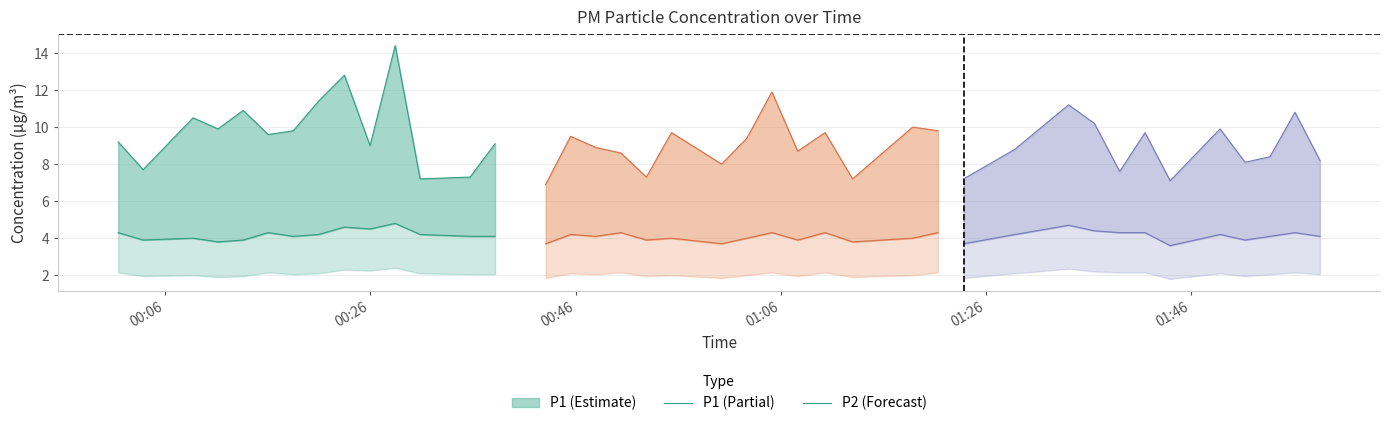

What is the minimum value shown in the chart?

3.6